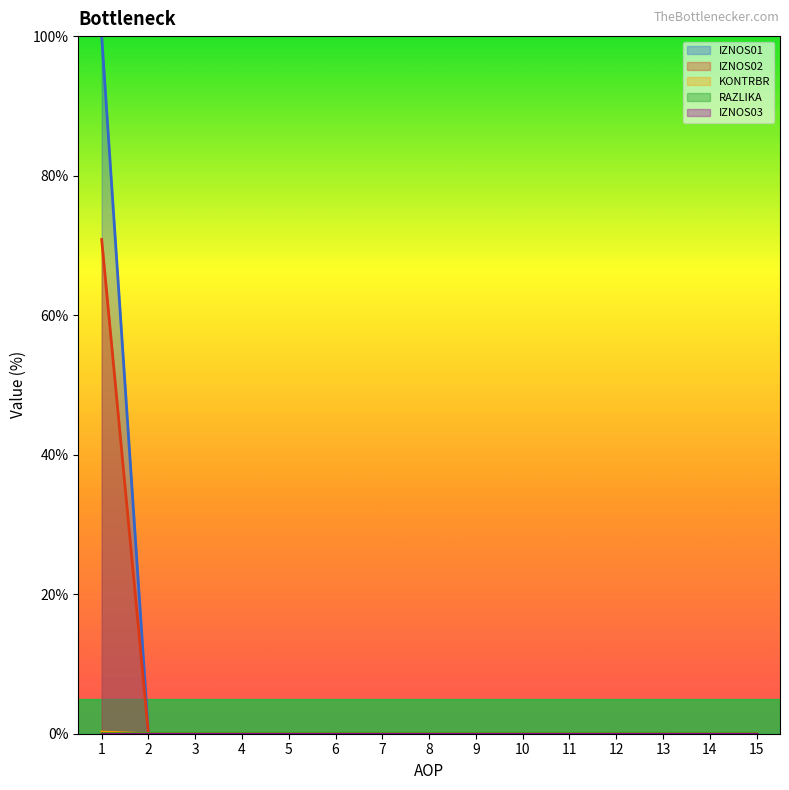

The KONTRBR series shows 0.0 at 14. True or false?

True